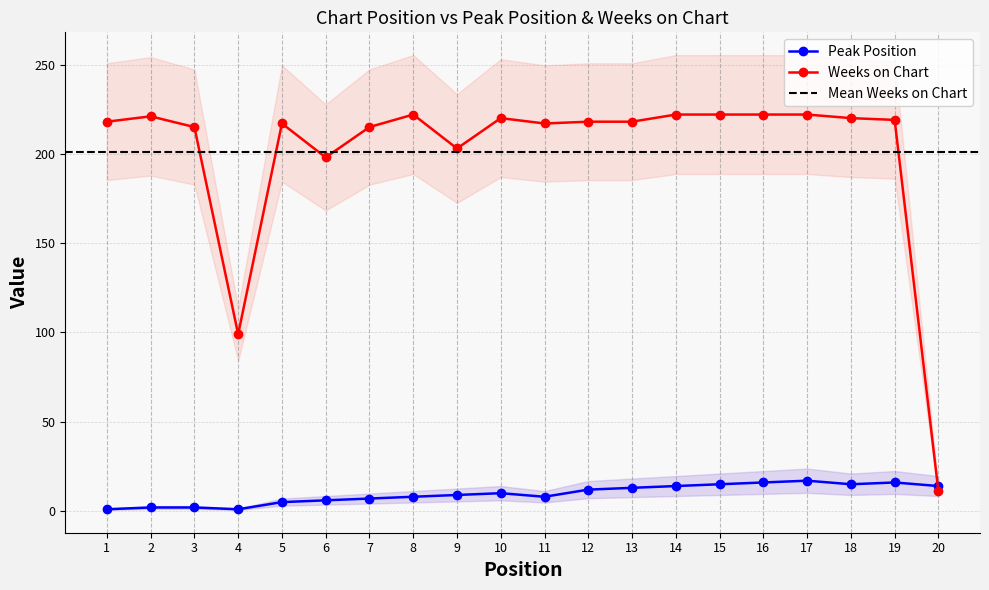

Where does the Weeks on Chart series first go above 215?

1